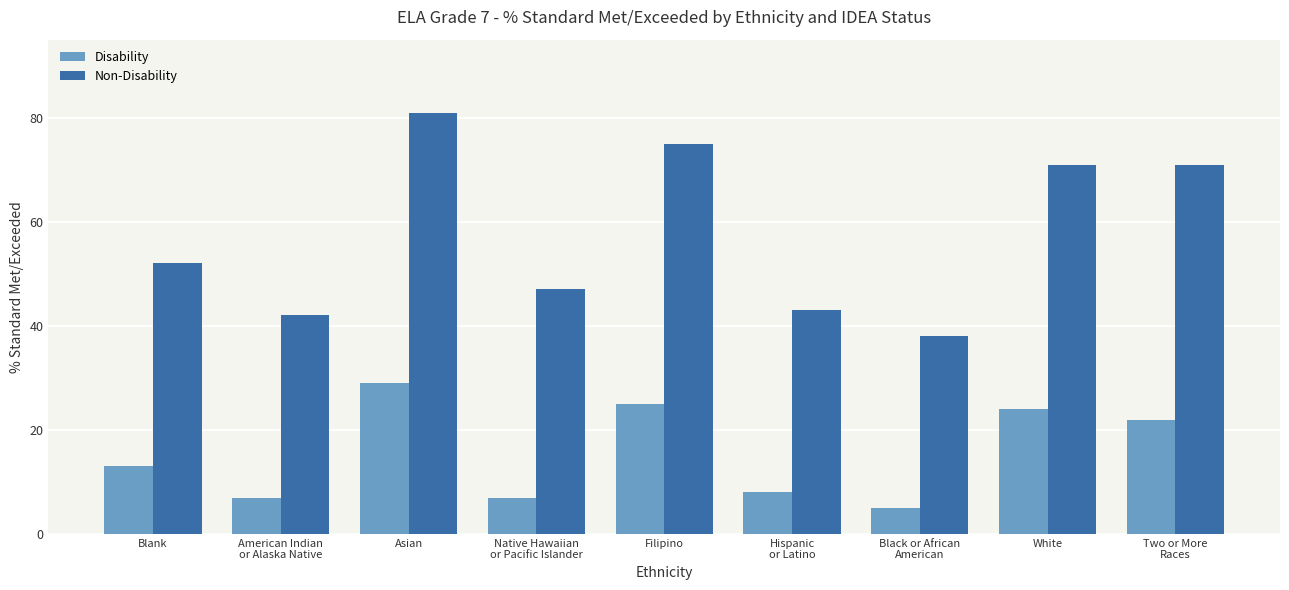

What is the lowest value of the Non-Disability series?

38